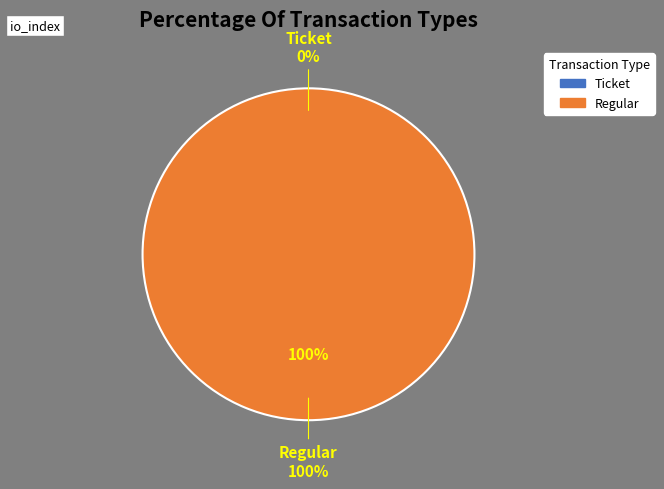

To the nearest percent, what is the combined percentage of Regular and Ticket?

100%